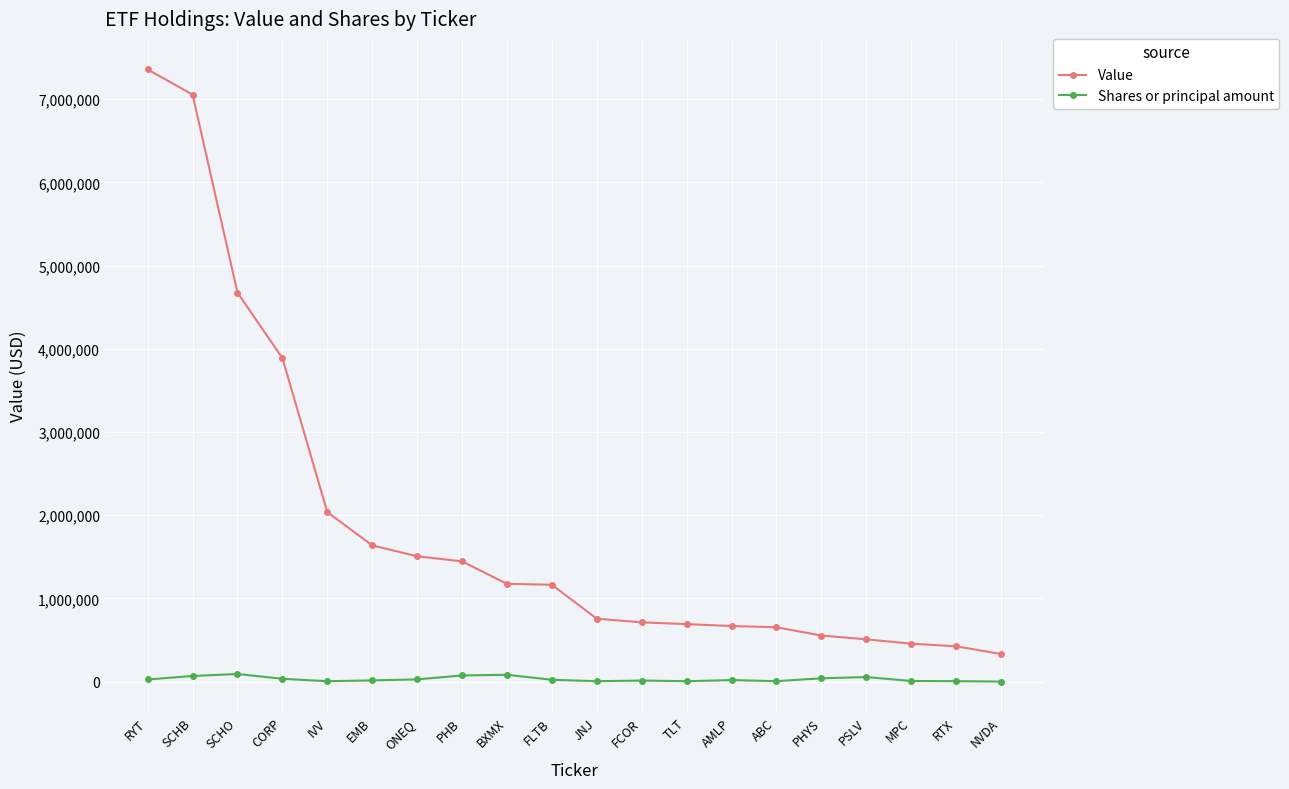

Rank the series by their average value, from lowest to highest.

Shares or principal amount, Value